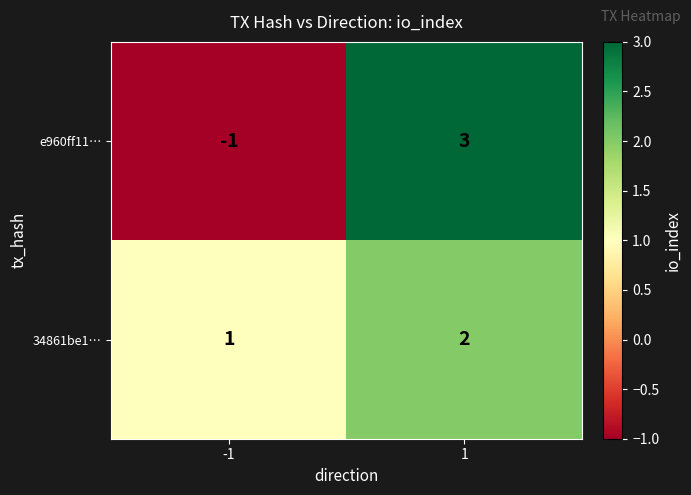

Which series has the largest range (max minus min)?

e960ff11…